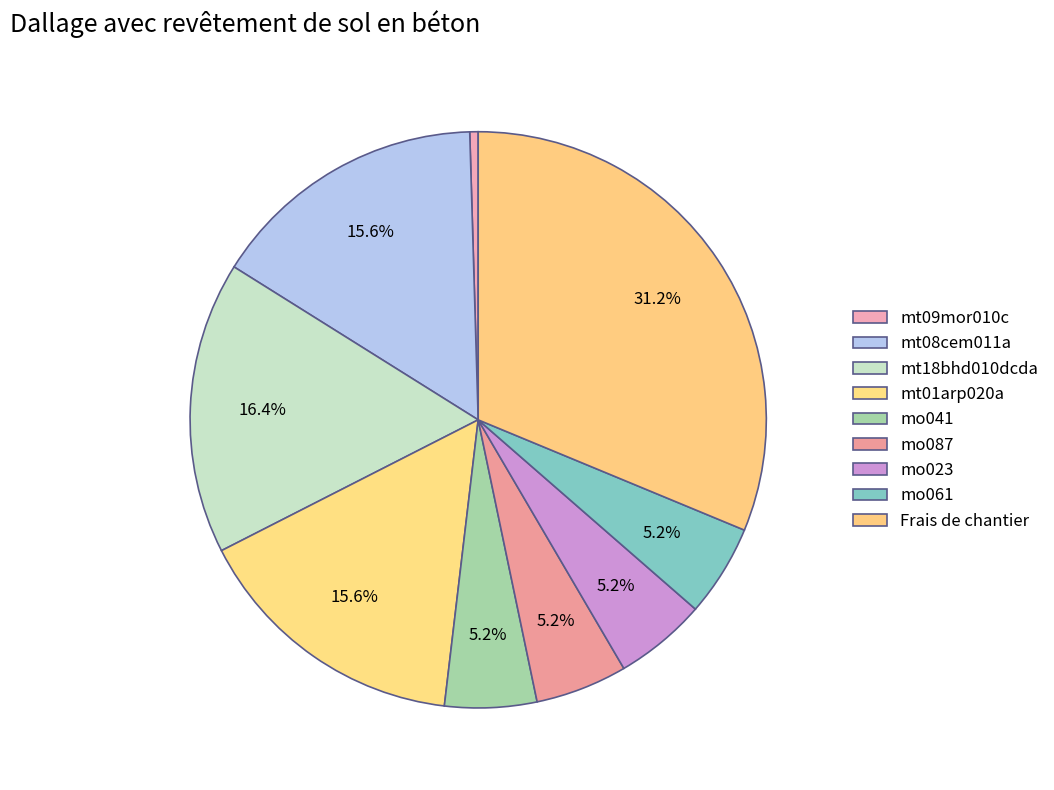

The Frais de chantier slice represents 31% of the pie. True or false?

True